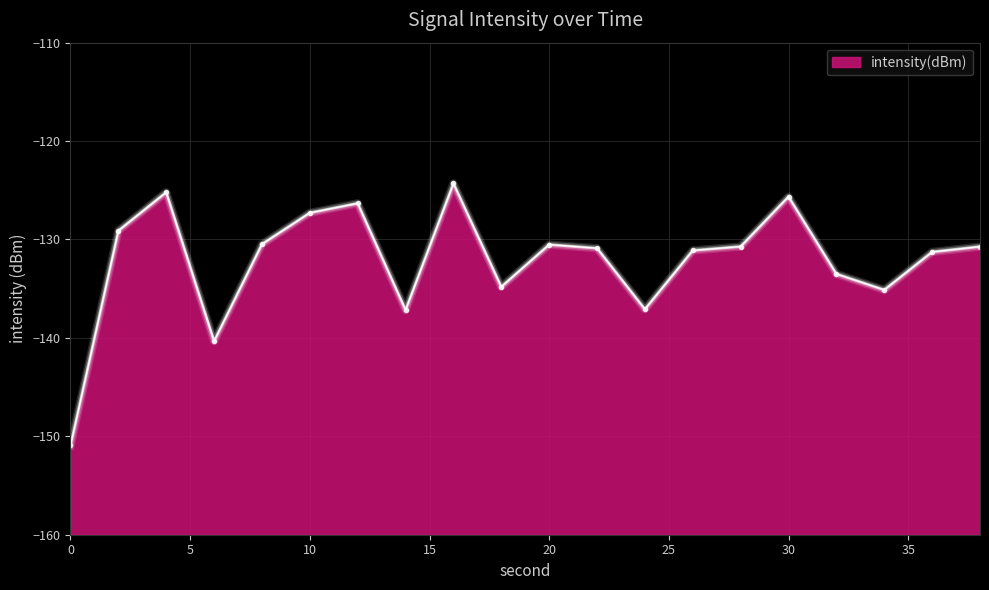

Reading left to right, list all the values displayed in this chart.

0=-150.9	2=-129.1	4=-125.2	6=-140.3	8=-130.5	10=-127.3	12=-126.3	14=-137.2	16=-124.3	18=-134.8	20=-130.5	22=-130.9	24=-137.1	26=-131.1	28=-130.7	30=-125.6	32=-133.5	34=-135.1	36=-131.3	38=-130.7